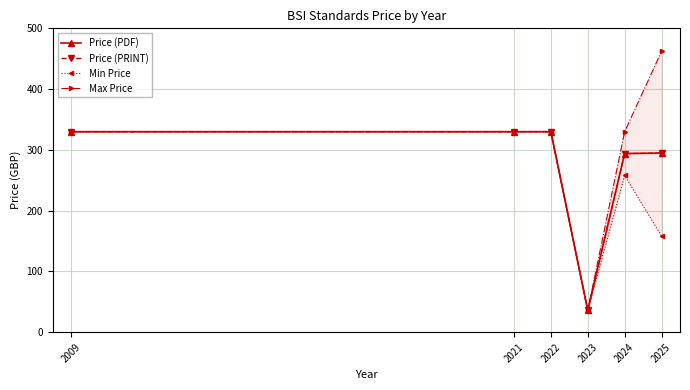

Reading left to right, what are all the values shown in this chart?

Price (PDF): 2009=330.0	2021=330.0	2022=330.0	2023=36.0	2024=294.0	2025=294.8
Price (PRINT): 2009=330.0	2021=330.0	2022=330.0	2023=36.0	2024=294.0	2025=294.8
Min Price: 2009=330.0	2021=330.0	2022=330.0	2023=36.0	2024=258.0	2025=158.0
Max Price: 2009=330.0	2021=330.0	2022=330.0	2023=36.0	2024=330.0	2025=462.0